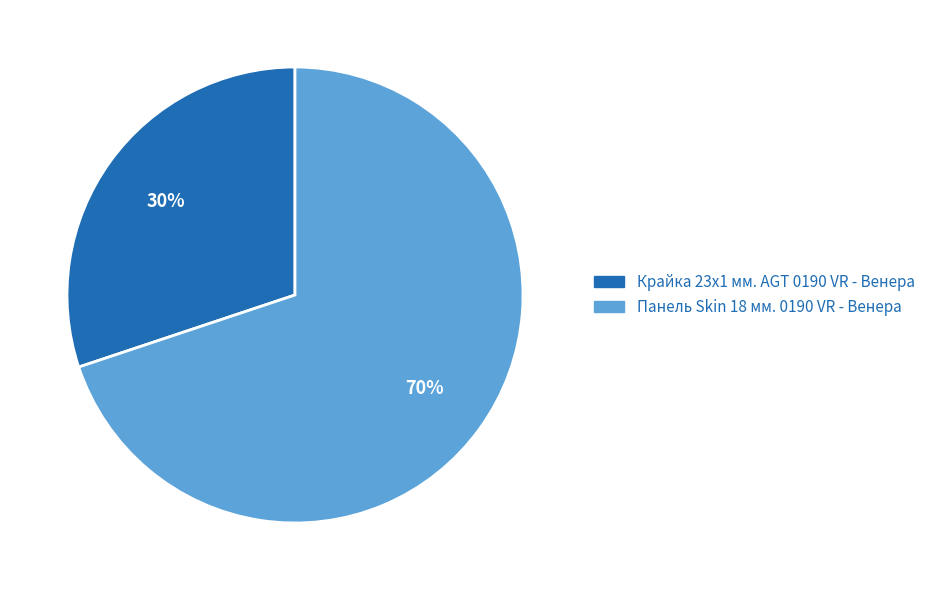

Combined, do Крайка 23x1 мм. AGT 0190 VR - Венера and Панель Skin 18 мм. 0190 VR - Венера account for over 50%?

Yes